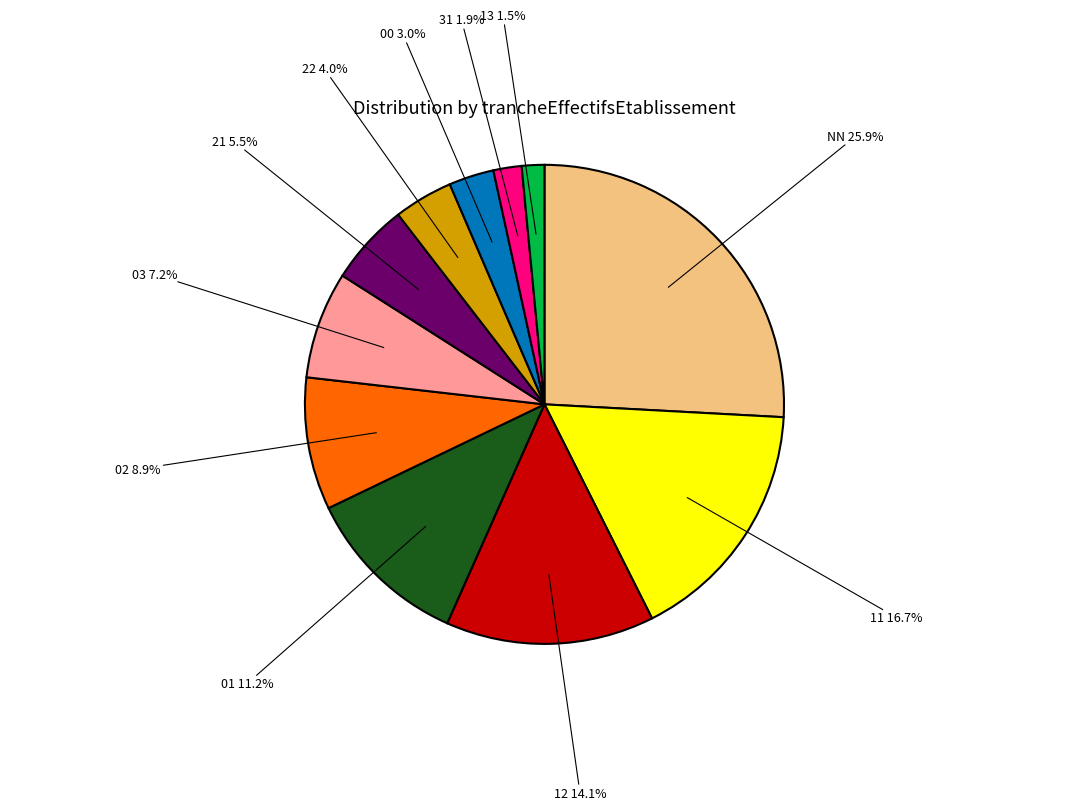

Is it true that 11 is 17% of the pie?

True